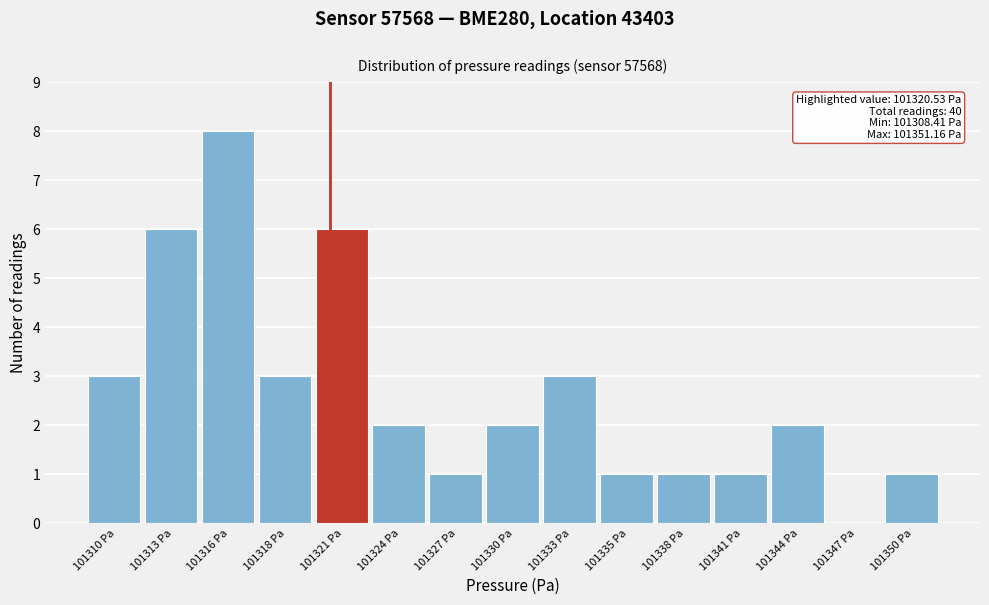

Reading left to right, transcribe all the data shown in this chart.

101310 Pa=3	101313 Pa=6	101316 Pa=8	101318 Pa=3	101321 Pa=6	101324 Pa=2	101327 Pa=1	101330 Pa=2	101333 Pa=3	101335 Pa=1	101338 Pa=1	101341 Pa=1	101344 Pa=2	101347 Pa=0	101350 Pa=1